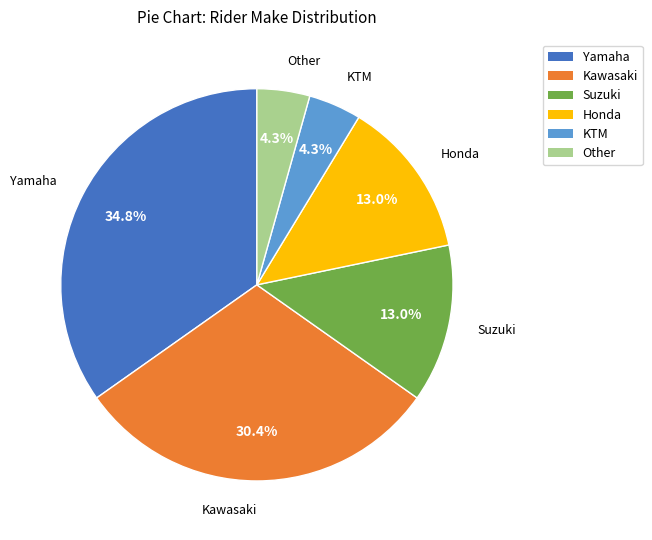

Does any single category account for the majority?

No